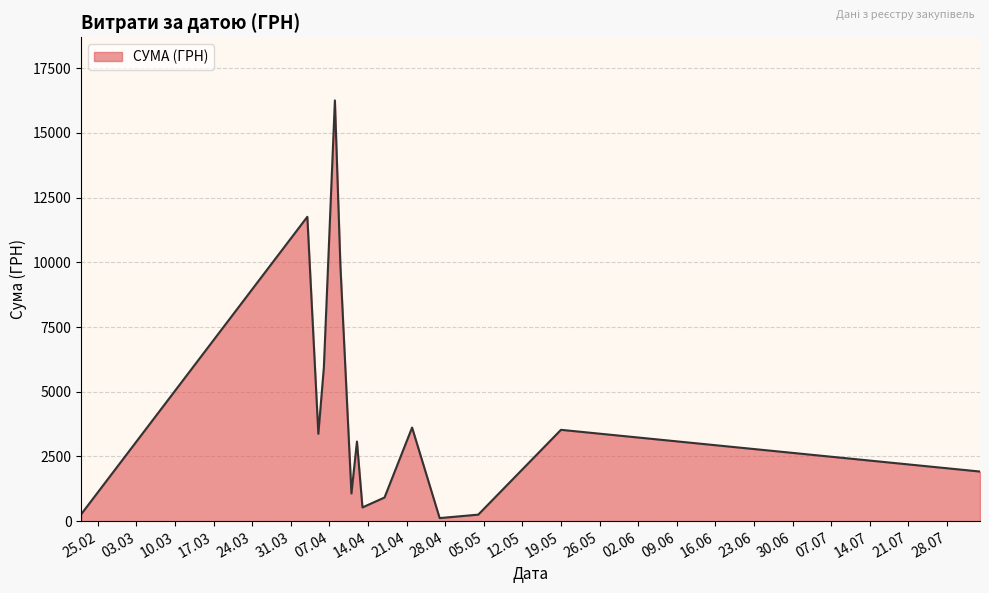

What is the greatest value displayed?

16256.5